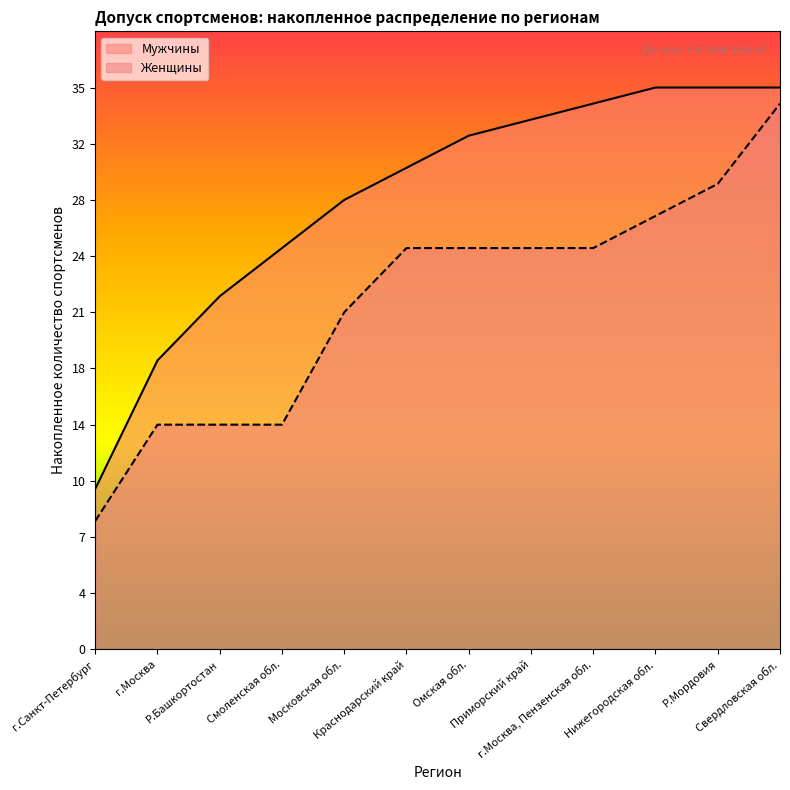

Does the chart display data point markers on the line(s)?

No